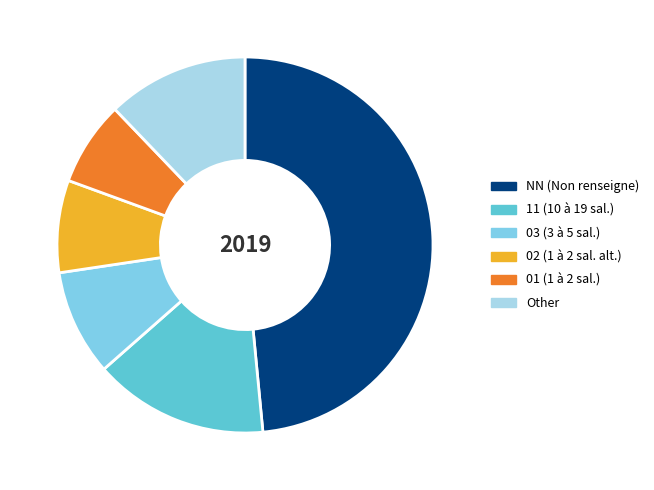

Is there a majority slice in this chart?

No